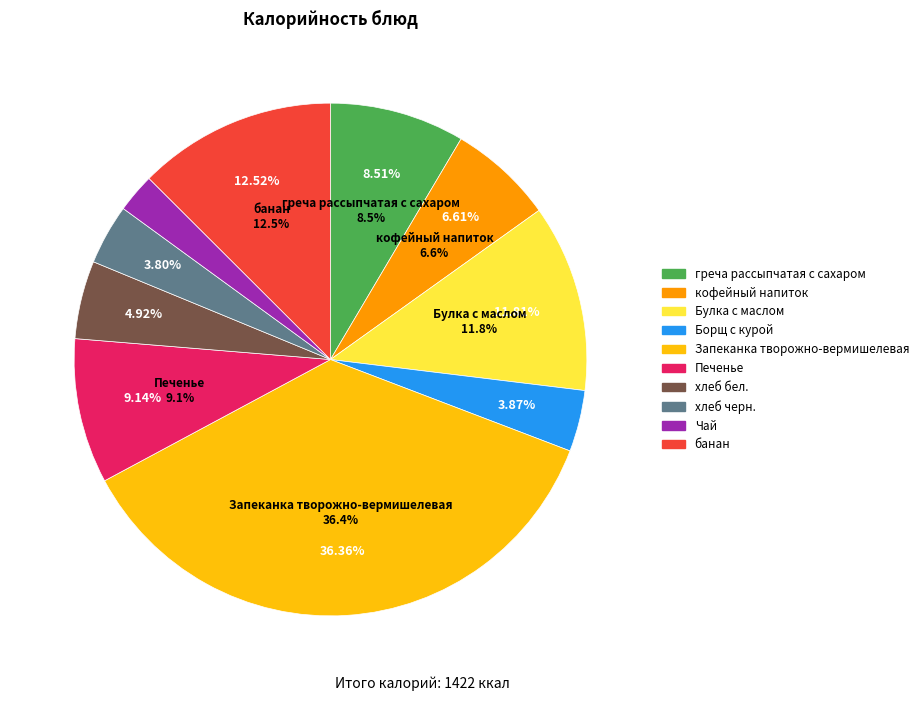

Count the number of slices in the pie.

10